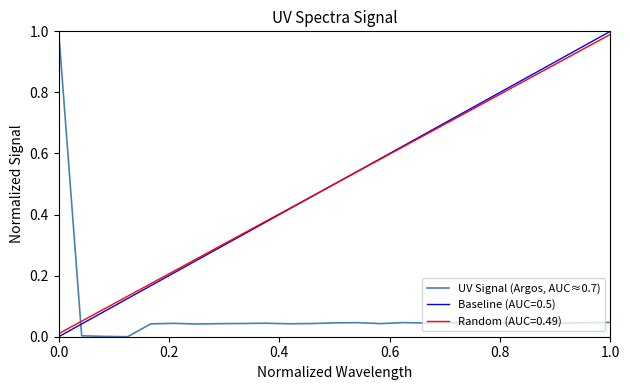

What is the maximum value shown in the chart?

1.0